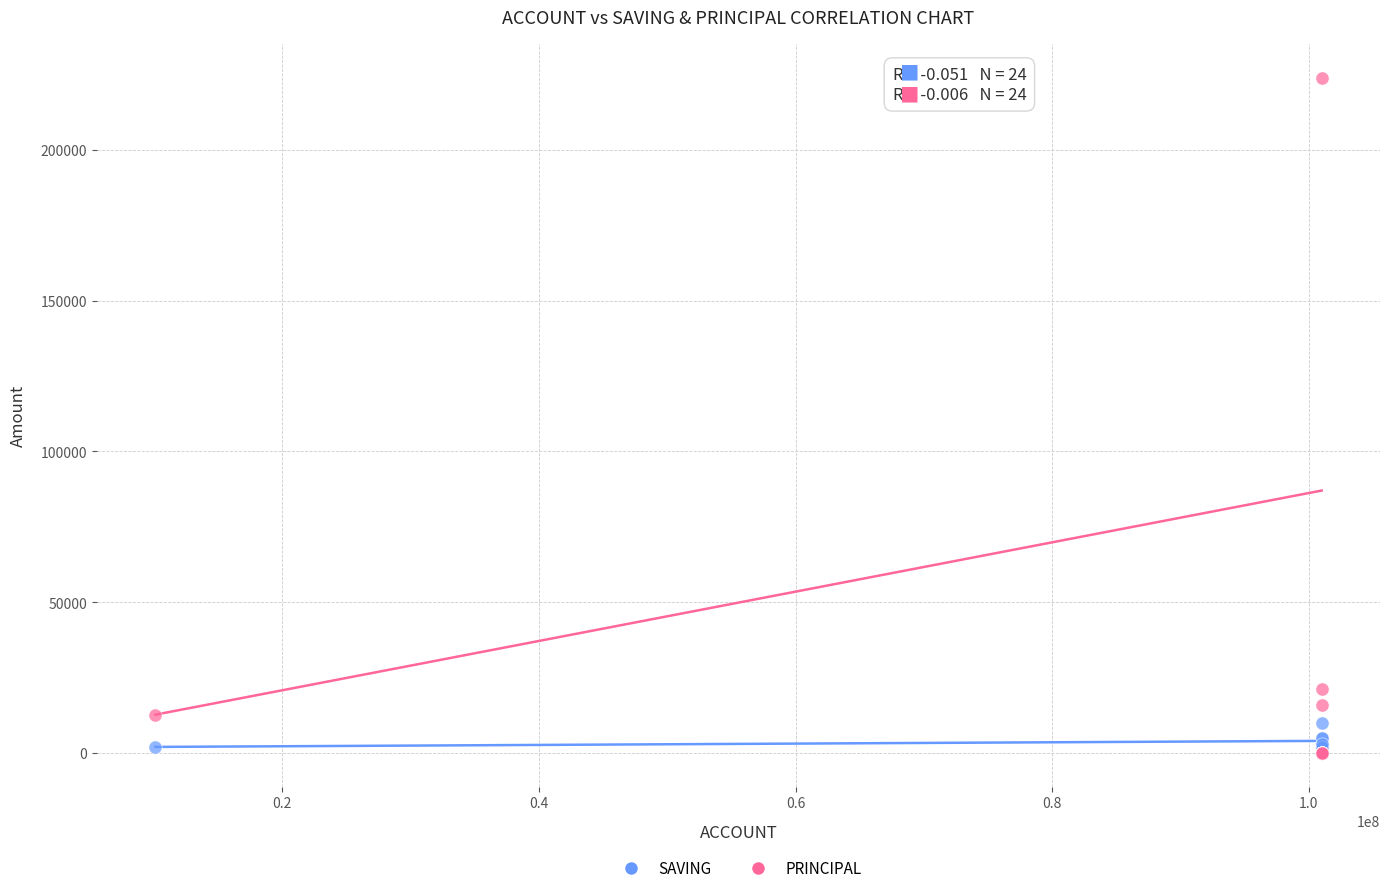

In the PRINCIPAL series, what Y value is closest to 112000?

21300